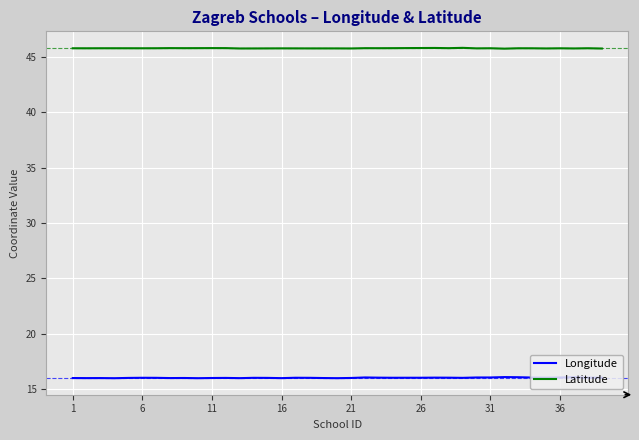

What is the sum of all Latitude values?

1786.6